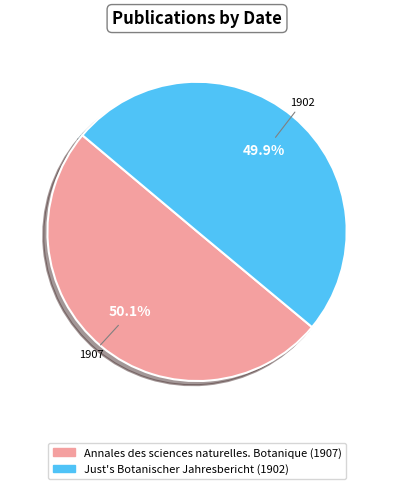

Is the sum of Just's Botanischer Jahresbericht (1902) and Annales des sciences naturelles. Botanique (1907) greater than half?

Yes